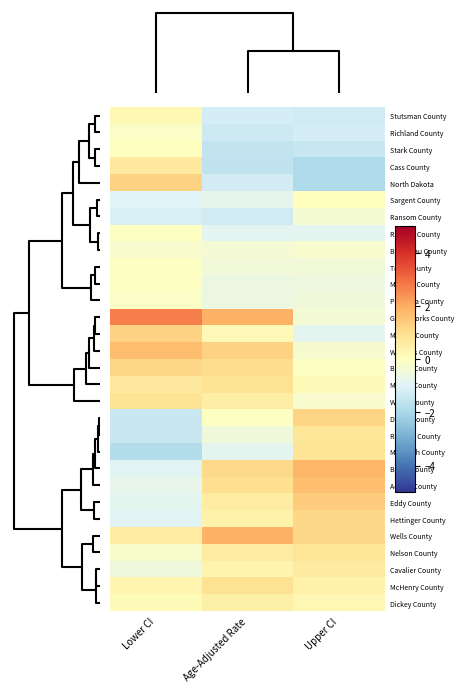

Reading left to right, list all the values displayed in this chart.

Stutsman County: Lower CI=0.2	Age-Adjusted Rate=-1.2	Upper CI=-1.3
Richland County: Lower CI=-0.1	Age-Adjusted Rate=-1.3	Upper CI=-1.2
Stark County: Lower CI=0.0	Age-Adjusted Rate=-1.5	Upper CI=-1.5
Cass County: Lower CI=0.7	Age-Adjusted Rate=-1.6	Upper CI=-1.9
North Dakota: Lower CI=1.3	Age-Adjusted Rate=-1.2	Upper CI=-1.9
Sargent County: Lower CI=-1.0	Age-Adjusted Rate=-0.8	Upper CI=0.1
Ransom County: Lower CI=-1.1	Age-Adjusted Rate=-1.3	Upper CI=-0.3
Ramsey County: Lower CI=-0.0	Age-Adjusted Rate=-0.9	Upper CI=-0.8
Bottineau County: Lower CI=-0.3	Age-Adjusted Rate=-0.4	Upper CI=-0.2
Traill County: Lower CI=-0.1	Age-Adjusted Rate=-0.4	Upper CI=-0.5
McLean County: Lower CI=-0.0	Age-Adjusted Rate=-0.6	Upper CI=-0.6
Pembina County: Lower CI=-0.1	Age-Adjusted Rate=-0.6	Upper CI=-0.5
Grand Forks County: Lower CI=2.7	Age-Adjusted Rate=1.9	Upper CI=-0.4
Morton County: Lower CI=1.3	Age-Adjusted Rate=0.2	Upper CI=-0.8
Williams County: Lower CI=1.7	Age-Adjusted Rate=1.3	Upper CI=-0.3
Barnes County: Lower CI=1.2	Age-Adjusted Rate=1.1	Upper CI=-0.1
Mercer County: Lower CI=0.7	Age-Adjusted Rate=0.9	Upper CI=0.1
Walsh County: Lower CI=0.9	Age-Adjusted Rate=0.6	Upper CI=-0.2
Divide County: Lower CI=-1.4	Age-Adjusted Rate=-0.1	Upper CI=1.2
Renville County: Lower CI=-1.4	Age-Adjusted Rate=-0.5	Upper CI=0.8
McIntosh County: Lower CI=-1.8	Age-Adjusted Rate=-0.8	Upper CI=0.8
Burke County: Lower CI=-0.9	Age-Adjusted Rate=1.1	Upper CI=1.8
Adams County: Lower CI=-0.8	Age-Adjusted Rate=1.0	Upper CI=1.7
Eddy County: Lower CI=-0.8	Age-Adjusted Rate=0.6	Upper CI=1.4
Hettinger County: Lower CI=-0.9	Age-Adjusted Rate=0.4	Upper CI=1.2
Wells County: Lower CI=0.6	Age-Adjusted Rate=1.9	Upper CI=1.1
Nelson County: Lower CI=-0.2	Age-Adjusted Rate=0.6	Upper CI=0.8
Cavalier County: Lower CI=-0.5	Age-Adjusted Rate=0.3	Upper CI=0.7
McHenry County: Lower CI=0.3	Age-Adjusted Rate=0.9	Upper CI=0.4
Dickey County: Lower CI=0.1	Age-Adjusted Rate=0.5	Upper CI=0.3